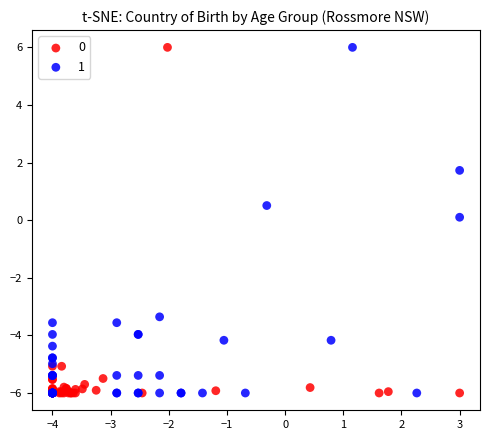

What are all the series names shown in the legend?

0, 1